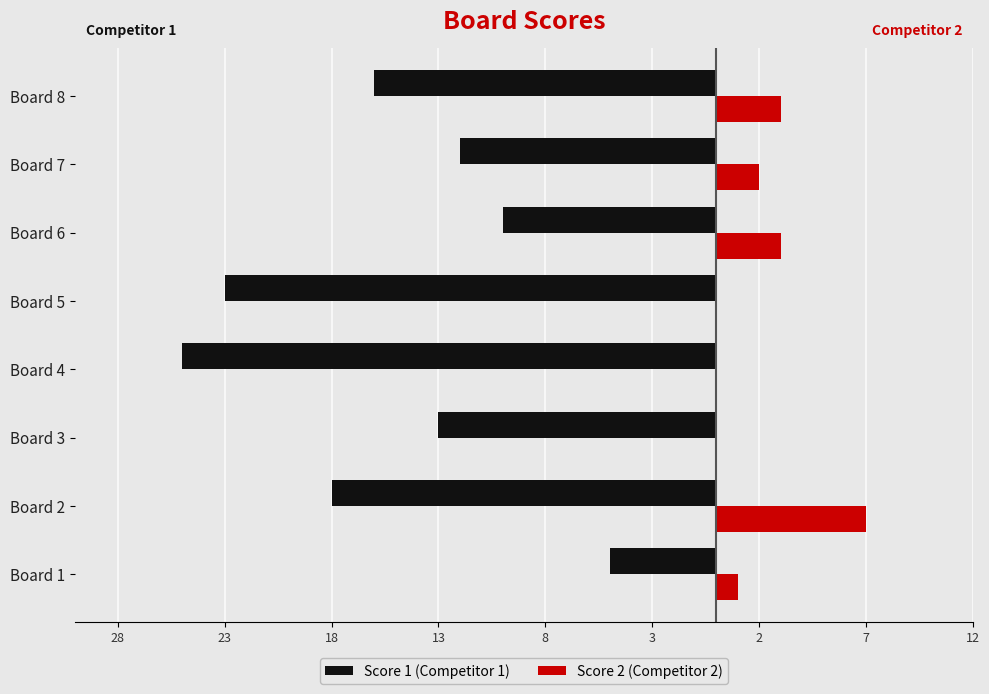

What is the difference between the maximum and minimum values in the Score 1 (Competitor 1) series?

20